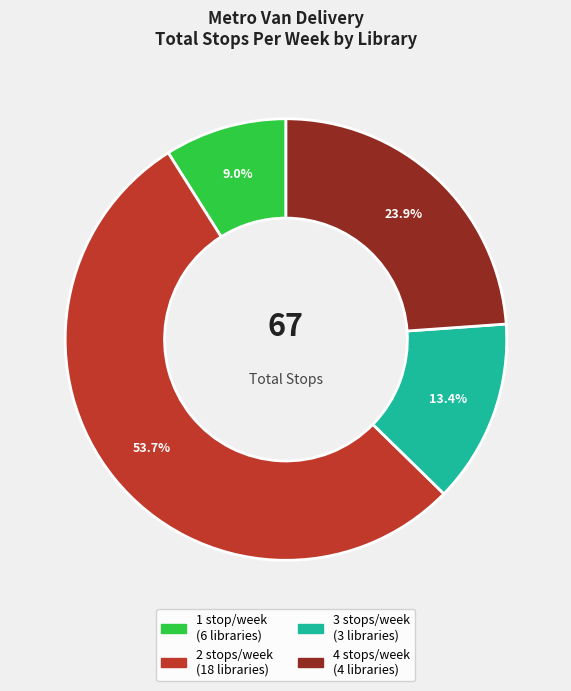

How many segments does this pie chart have?

4